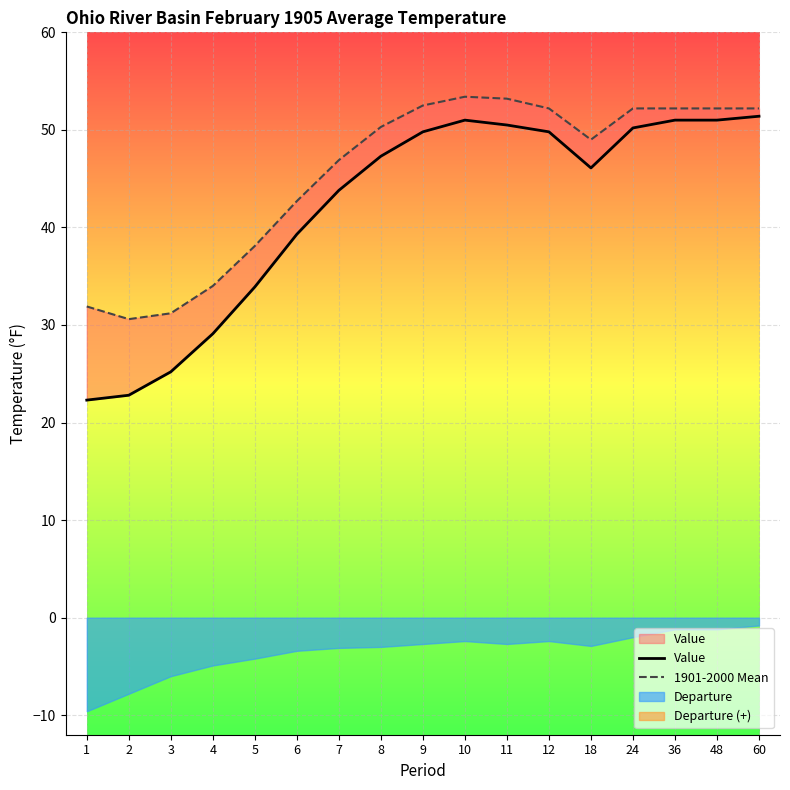

Does the chart display data point markers on the line(s)?

No